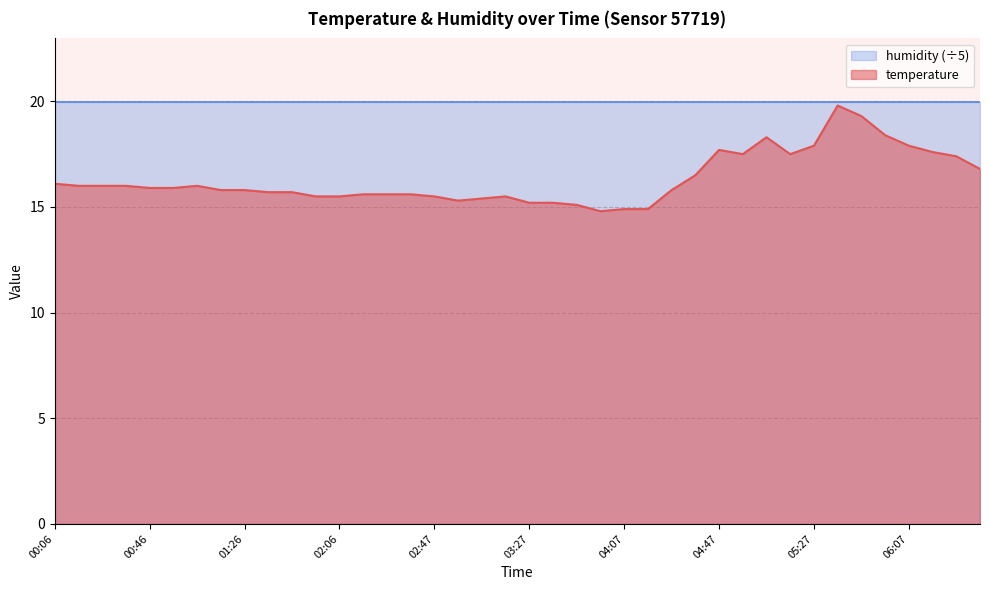

Rank the categories by value from lowest to highest.

03:57, 04:07, 04:17, 03:47, 03:27, 03:37, 02:57, 03:07, 01:56, 02:06, 02:47, 03:17, 02:16, 02:26, 02:36, 01:36, 01:46, 01:16, 01:26, 04:27, 00:46, 00:56, 00:16, 00:26, 00:36, 01:06, 00:06, 04:37, 06:38, 06:28, 04:57, 05:17, 06:17, 04:47, 05:27, 06:07, 05:07, 05:57, 05:47, 05:37